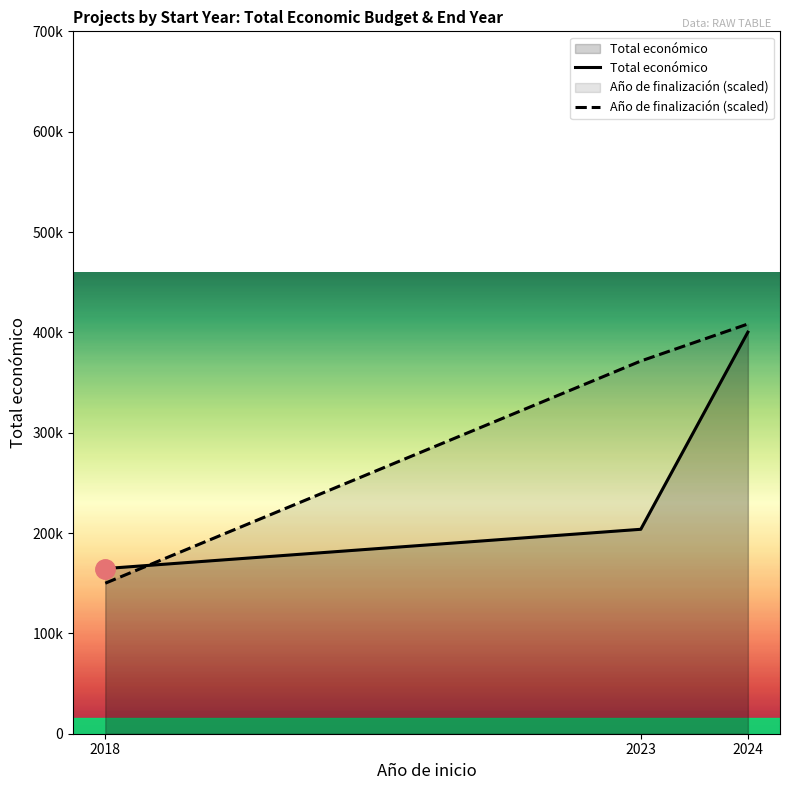

What is the value of the Año de finalización (scaled) point at the 1st from the left?

150000.0